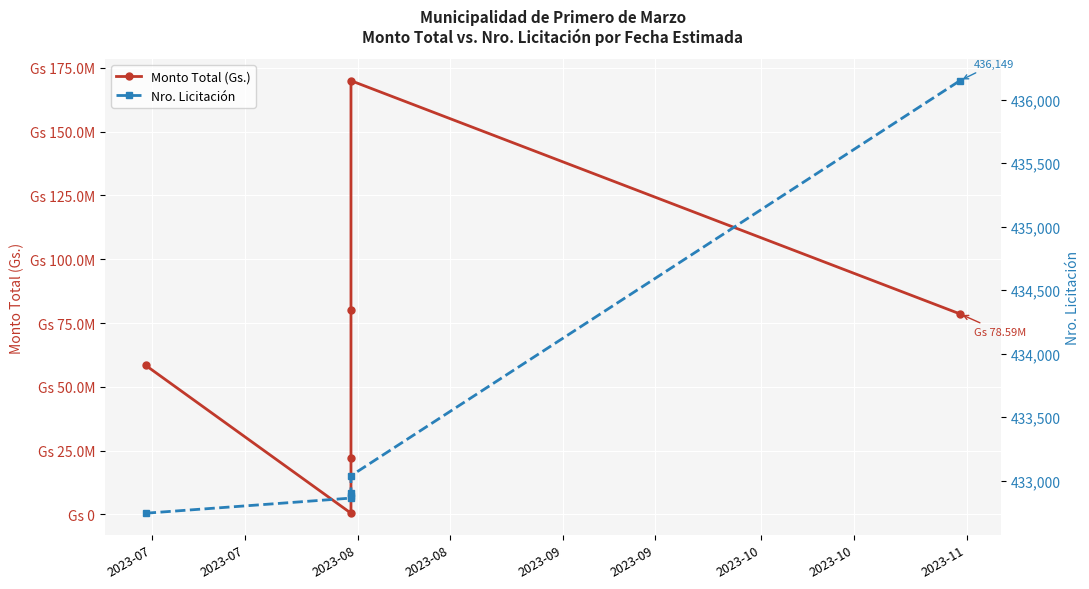

Is the value of Nro. Licitación at 2023-07 greater than the value of Monto Total (Gs.) at 2023-09?

No